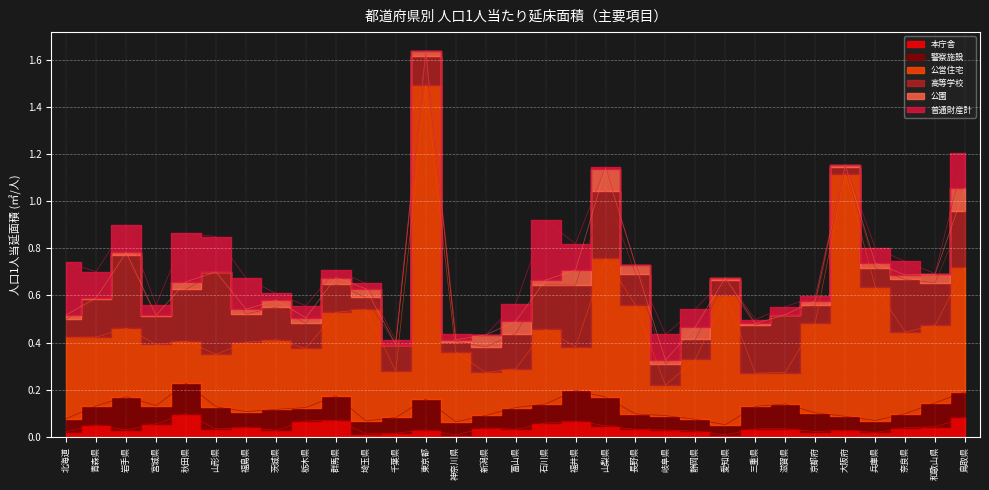

How many times do 警察施設 and 公園 cross each other?

2